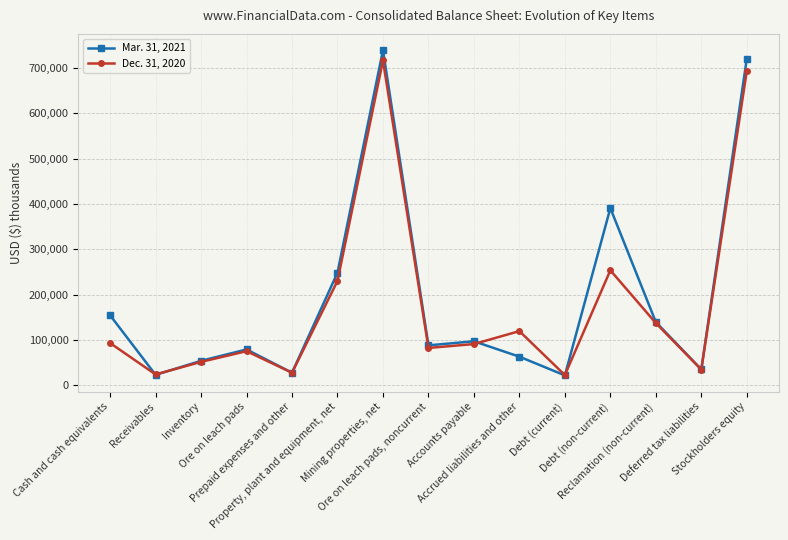

Is the value of Mar. 31, 2021 at Prepaid expenses and other greater than the value of Dec. 31, 2020 at Deferred tax liabilities?

No